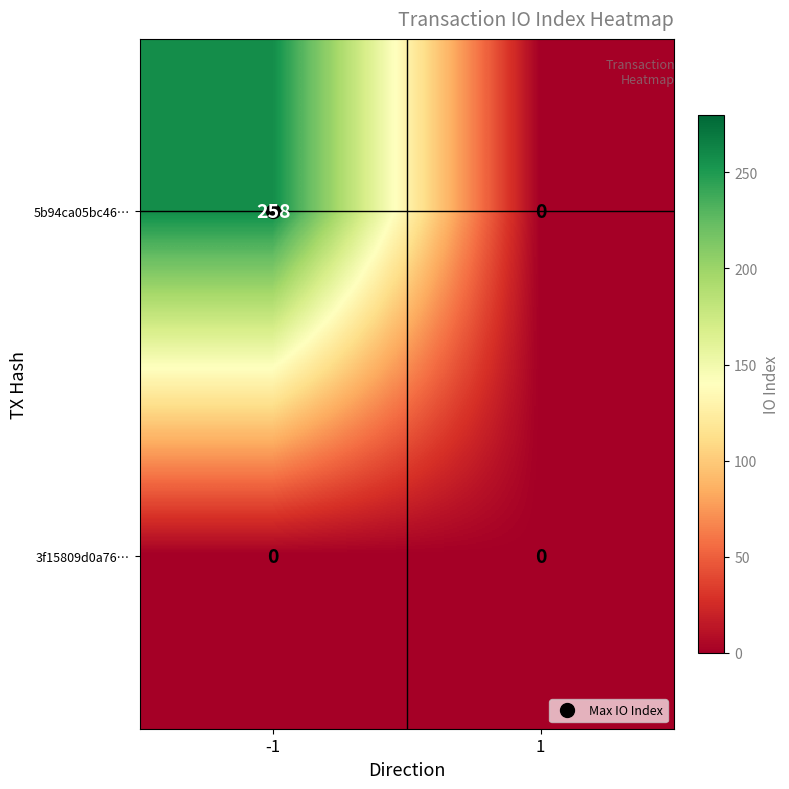

At how many categories does at least one series exceed 40?

1